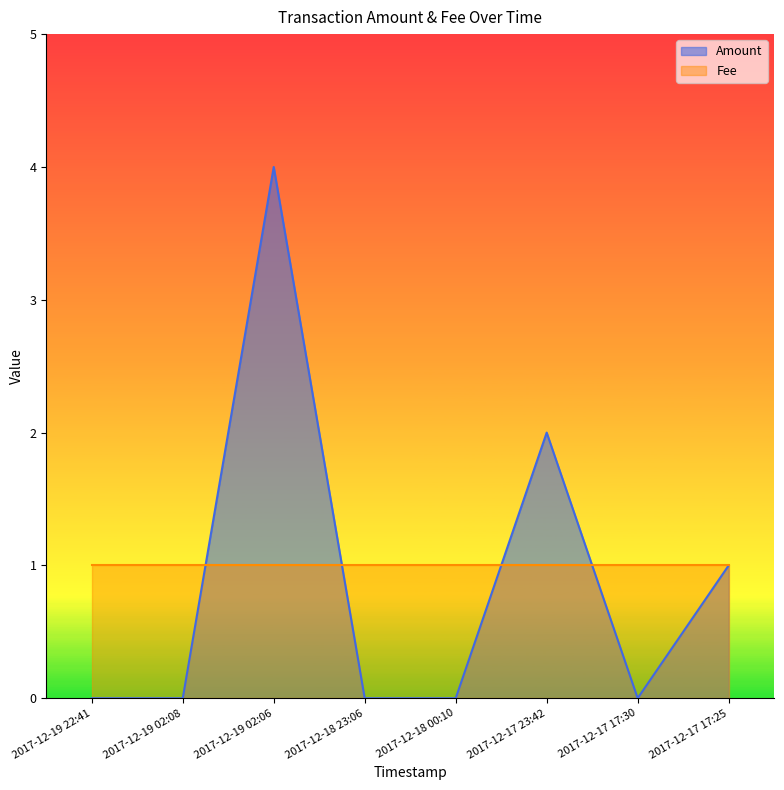

Reading left to right, list all the values displayed in this chart.

2017-12-19 22:41=0	2017-12-19 02:08=0	2017-12-19 02:06=4	2017-12-18 23:06=0	2017-12-18 00:10=0	2017-12-17 23:42=2	2017-12-17 17:30=0	2017-12-17 17:25=1